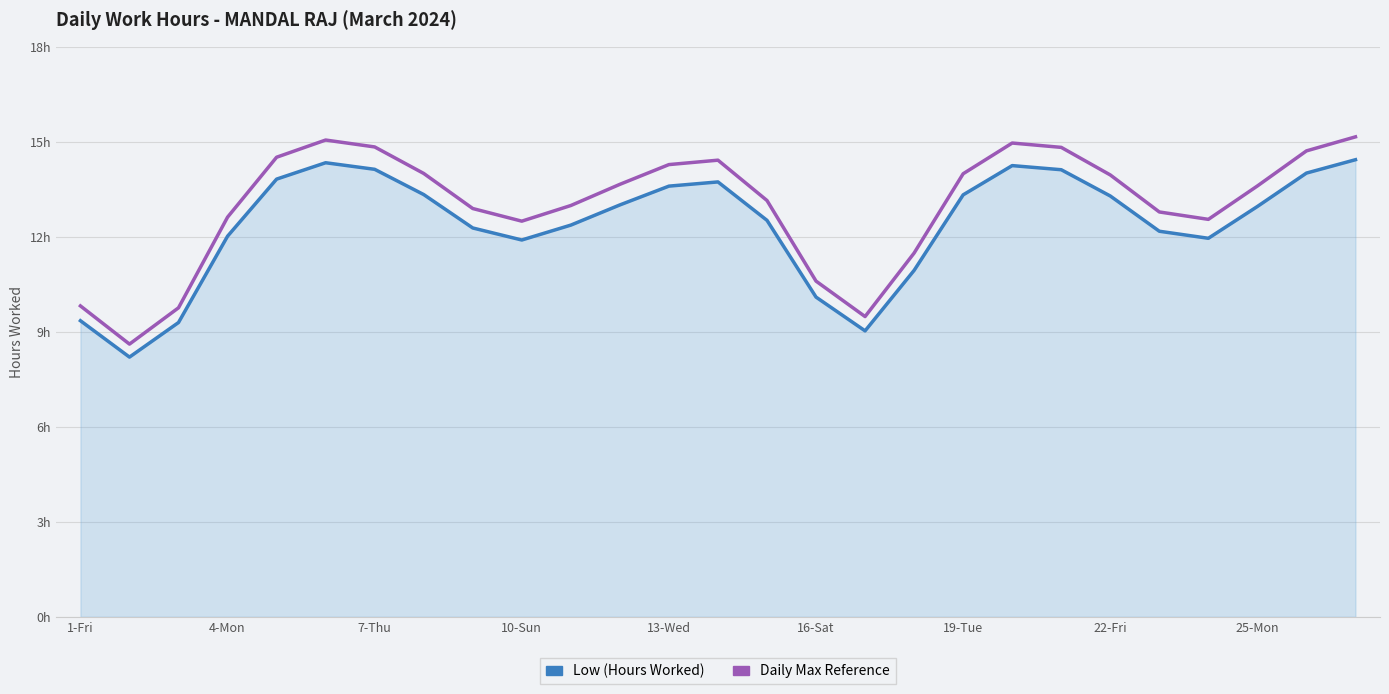

Is this an area chart (filled region under the line)?

Yes